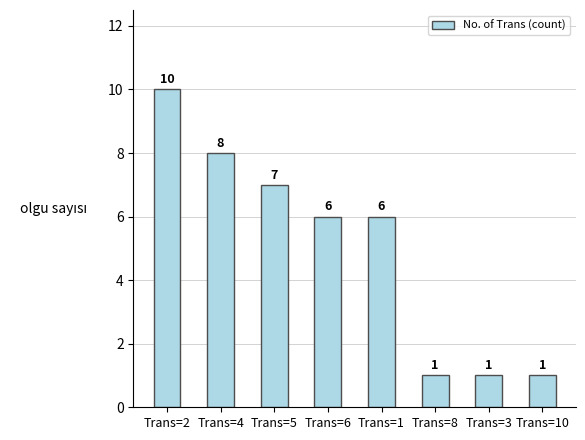

At which label does the data first exceed 6?

Trans=2